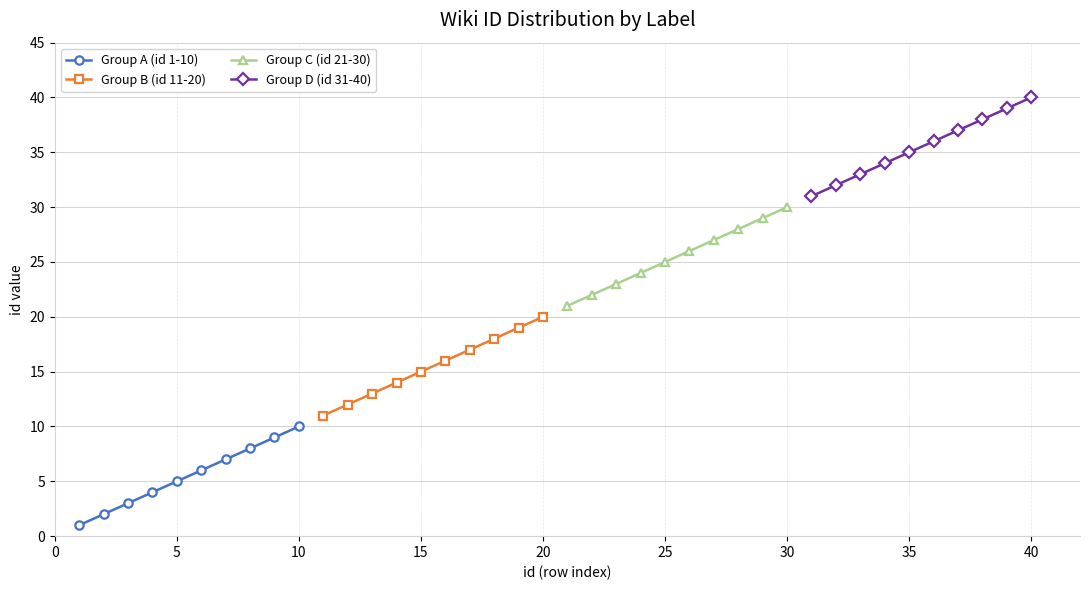

Count the Group D (id 31-40) values in the range 33 to 38.

6